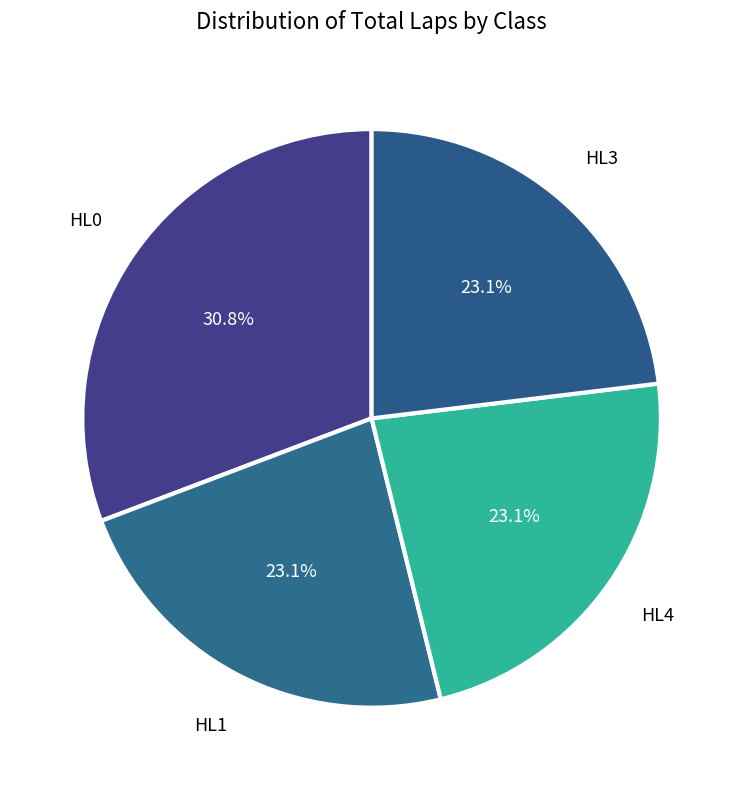

Count the number of slices in the pie.

4